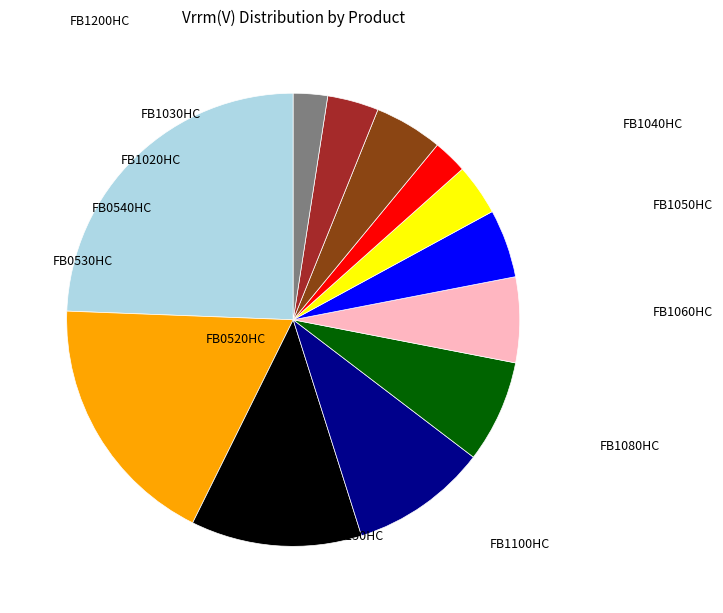

Is there any slice that represents more than half of the pie?

No